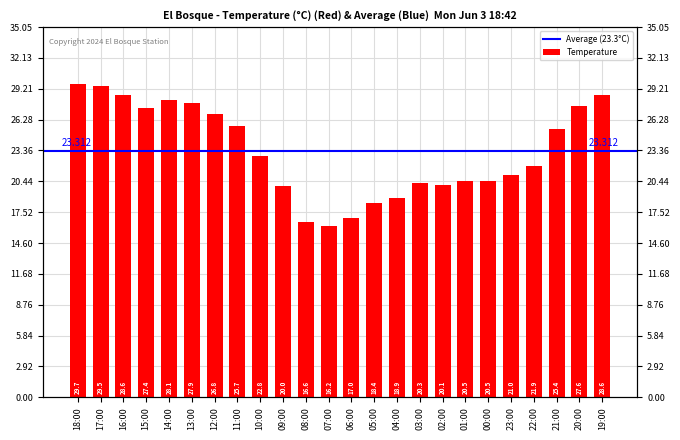

How many bars are there in total?

24